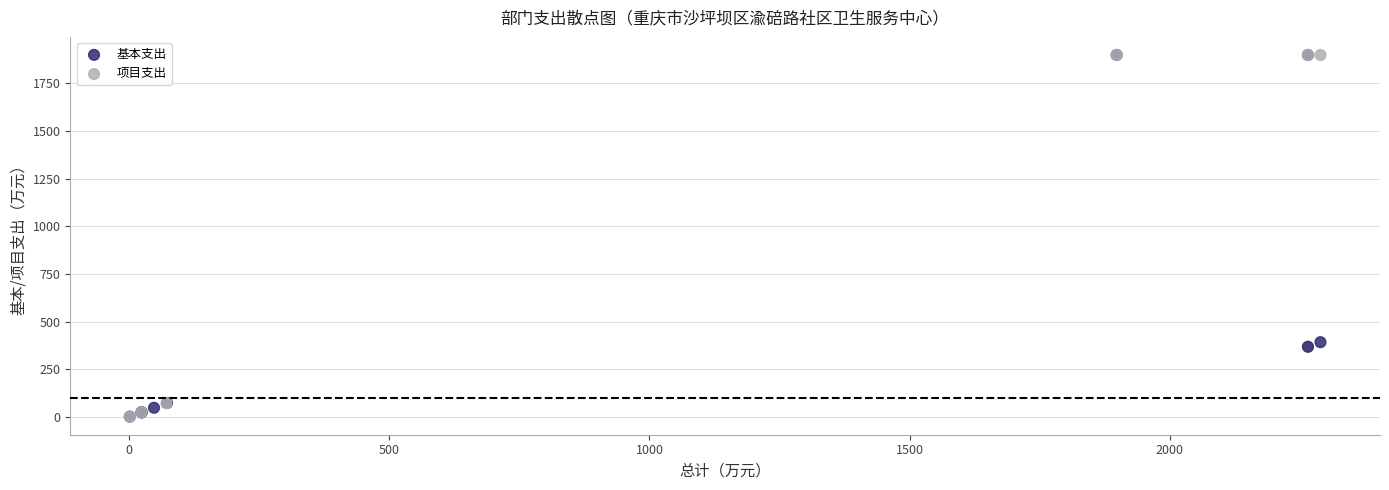

Which series contains the lowest Y value?

基本支出